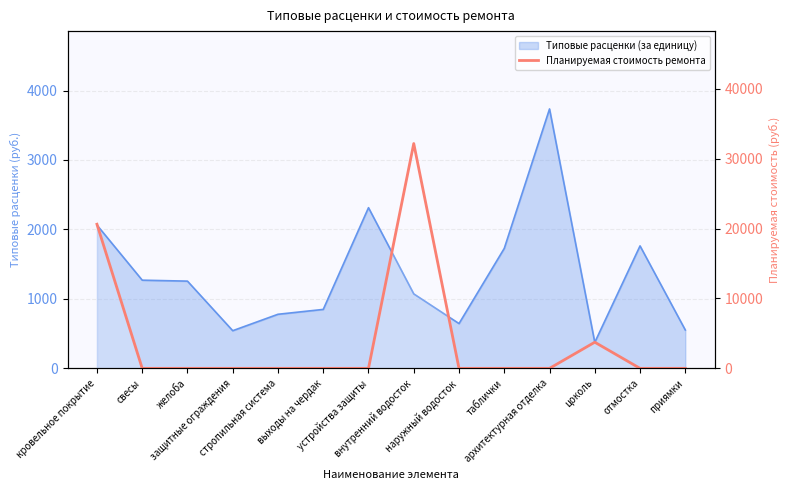

Reading left to right, transcribe all the data shown in this chart.

20628.5	0.0	0.0	0.0	0.0	0.0	0.0	32174.7	0.0	0.0	0.0	3742.2	0.0	0.0